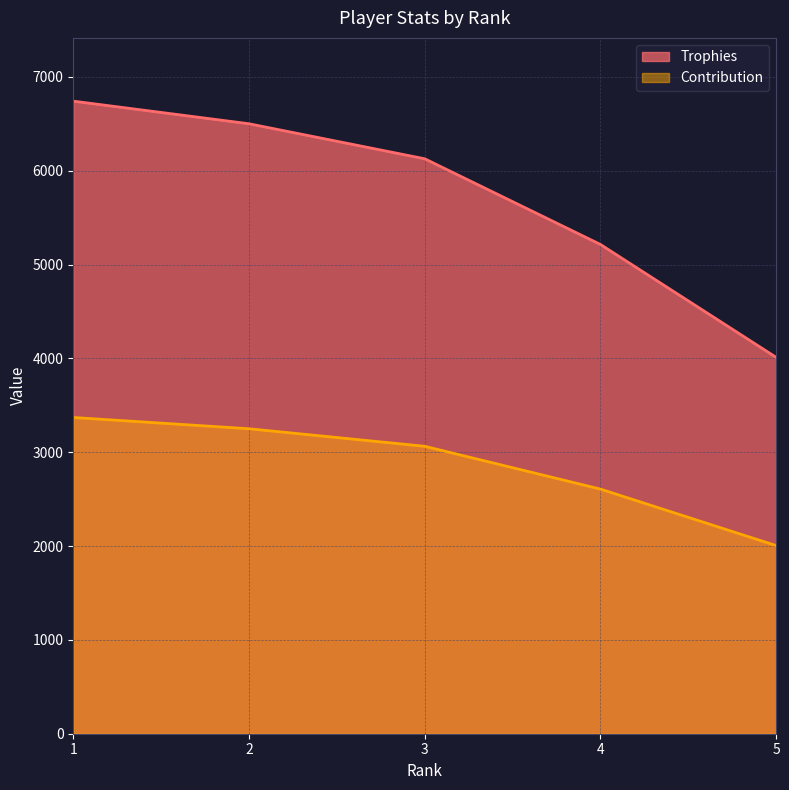

Is the value of Trophies at 2 greater than the value of Contribution at 3?

Yes